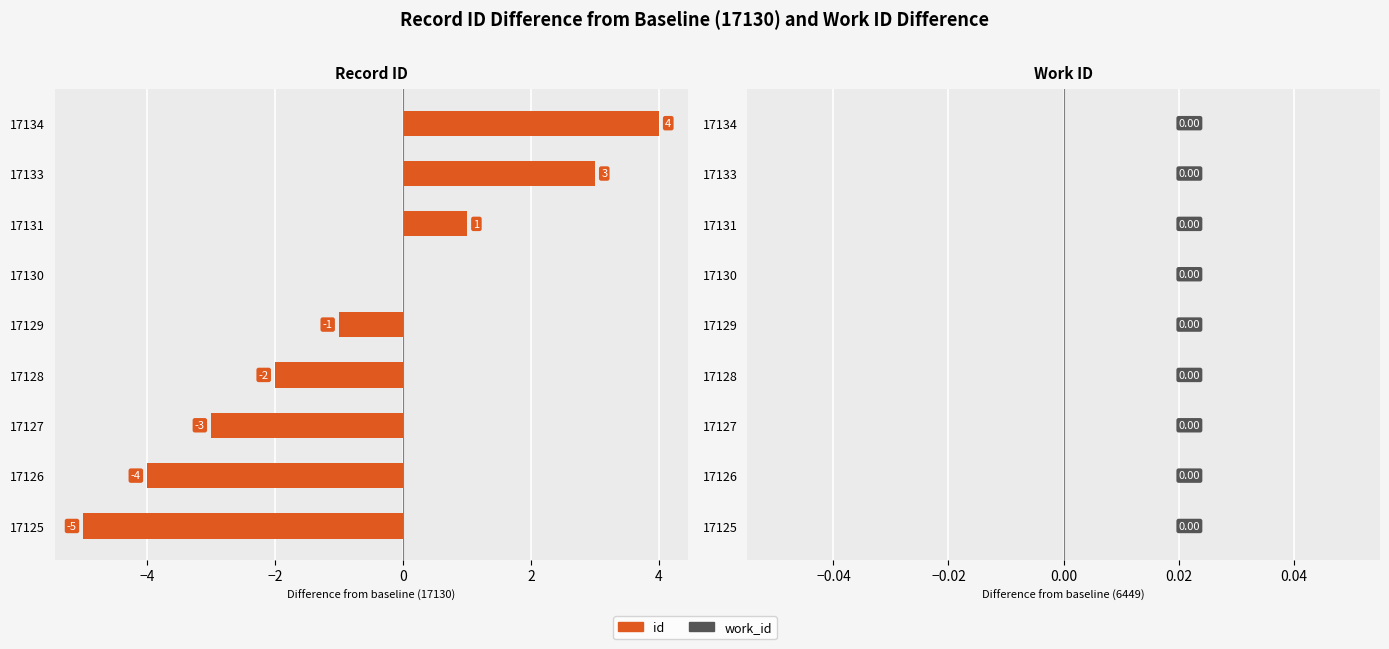

What is the maximum value shown in the chart?

4